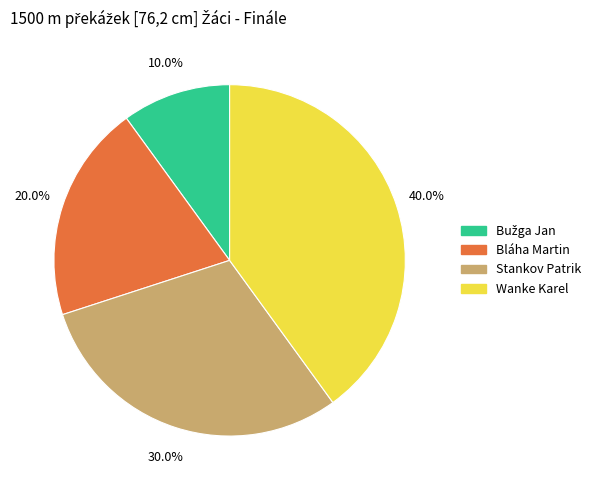

Combined, what portion of the pie is Stankov Patrik and Bláha Martin?

50.0%